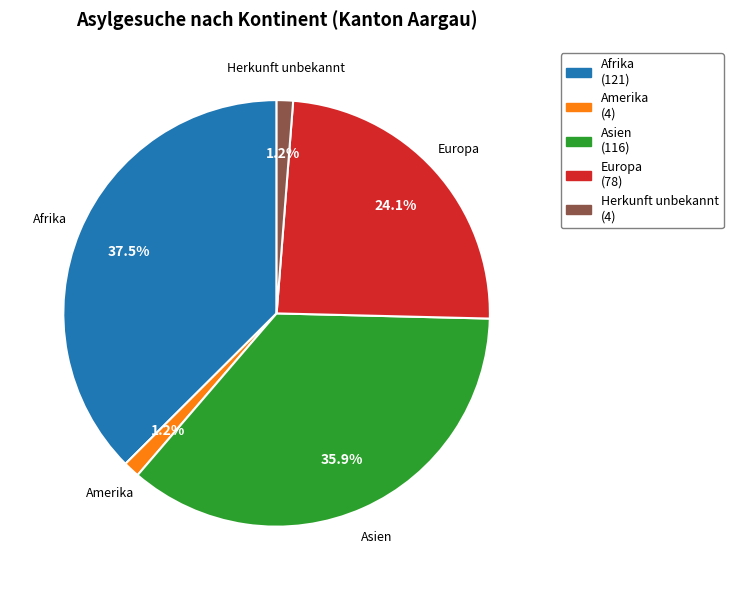

Does any single category account for the majority?

No